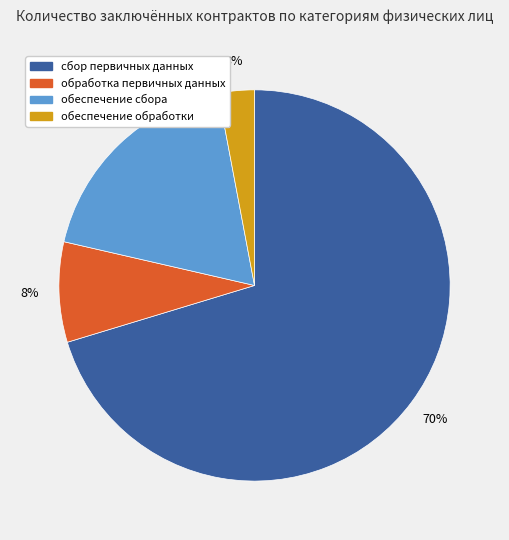

Count the number of slices in the pie.

4